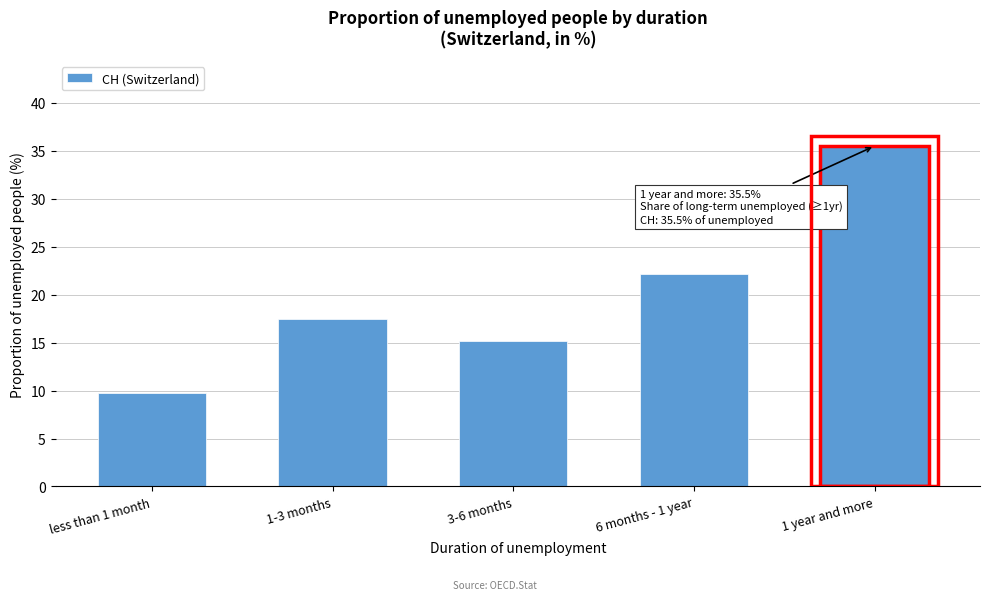

Reading right to left, list all the values displayed in this chart.

35.5	22.1	15.2	17.5	9.7